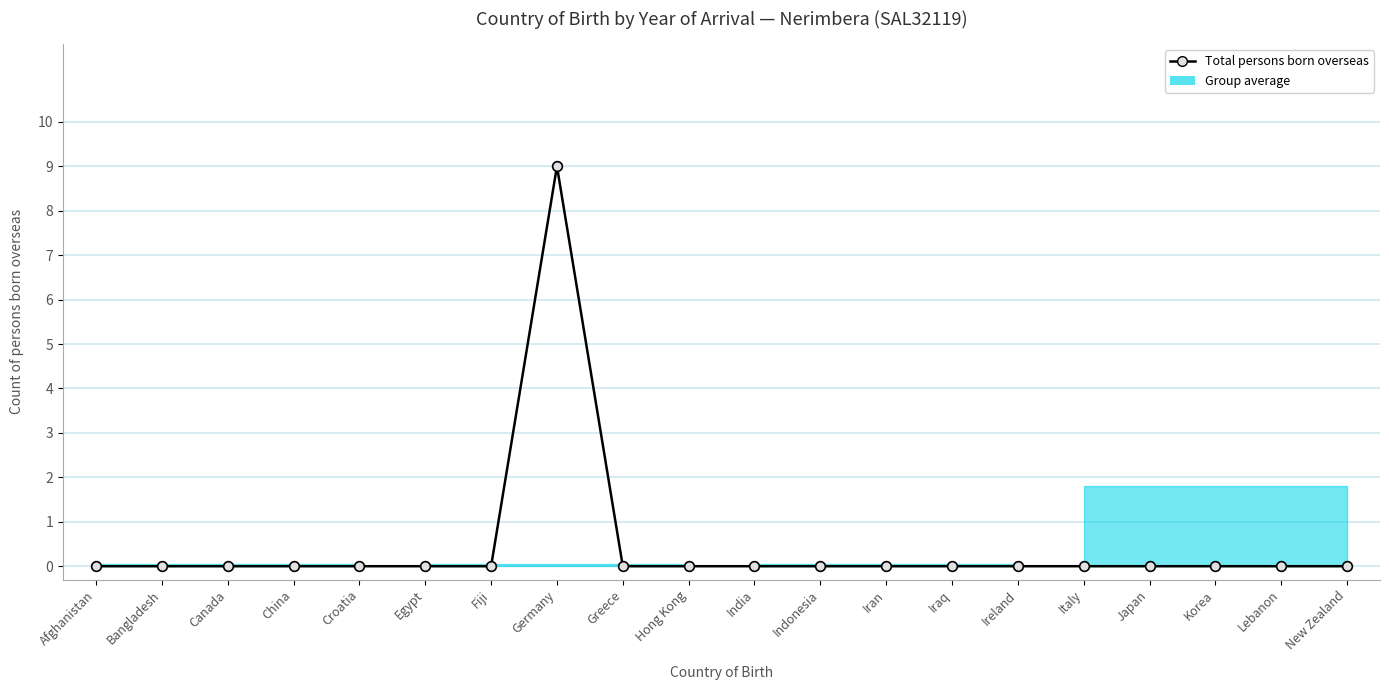

Count the number of data series in this chart.

1